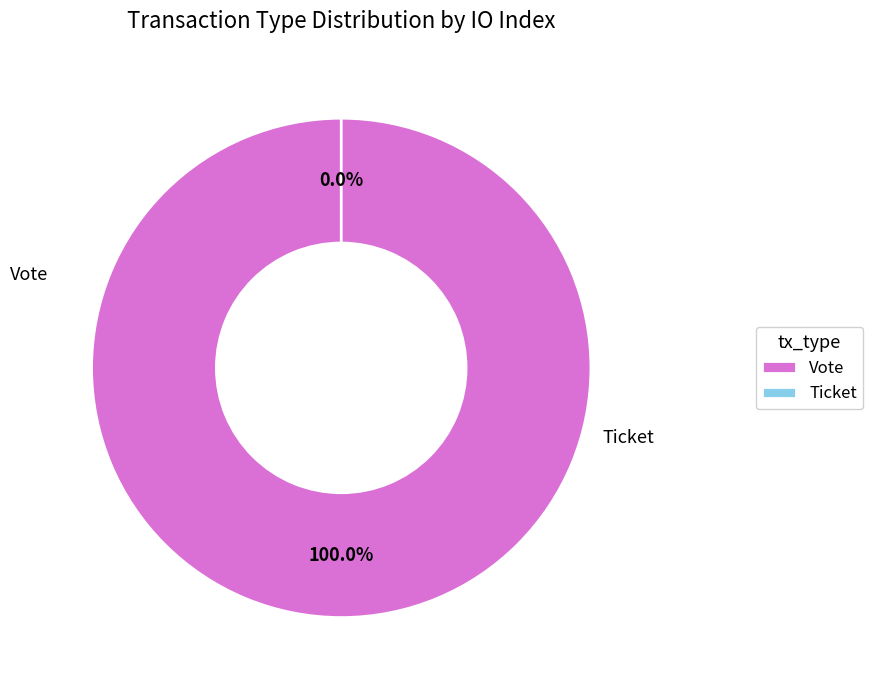

Do Vote and Ticket together represent more than half of the pie?

Yes